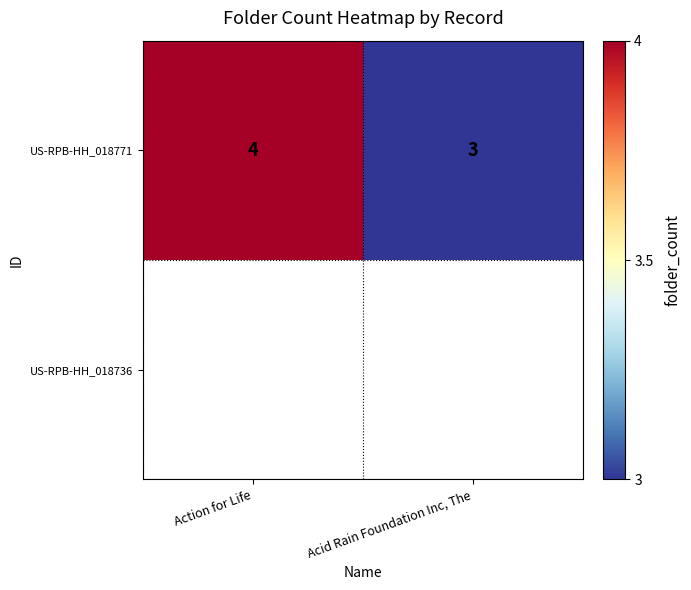

What is the greatest value displayed?

4